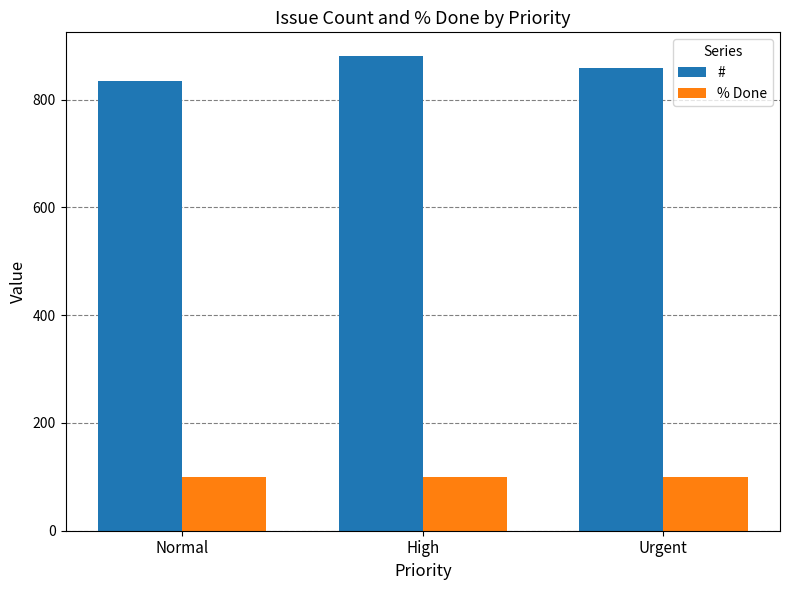

What is the greatest value displayed?

881.0